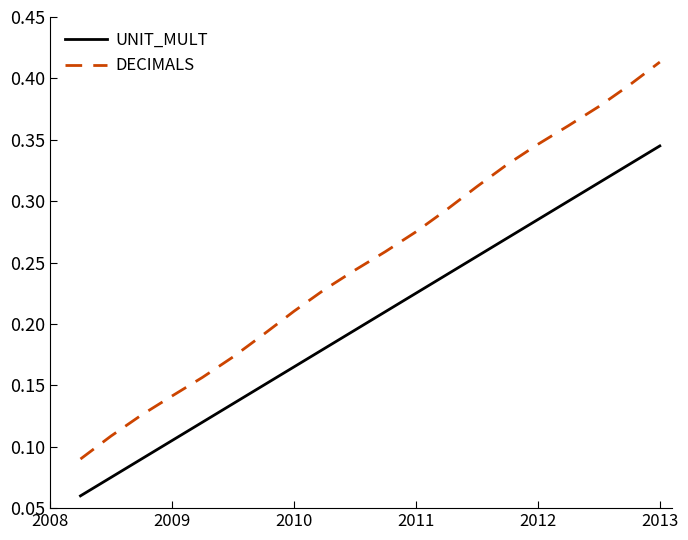

Which series has the largest total across all categories?

DECIMALS